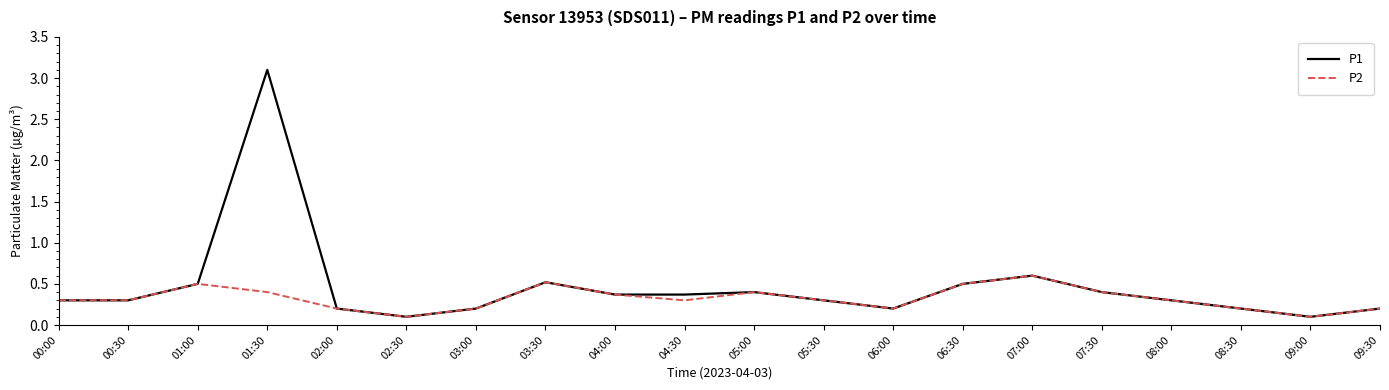

At which label is P1 closest to 1?

07:00